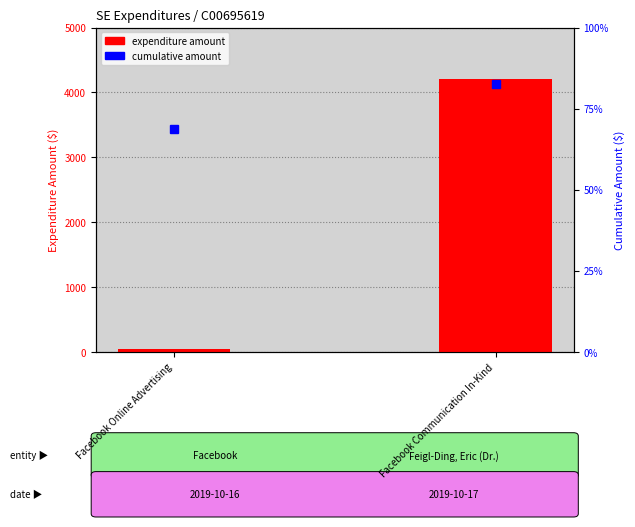

Reading left to right, transcribe all the data shown in this chart.

expenditure amount: 40.2	4209.7
cumulative amount: 20600.1	24809.8